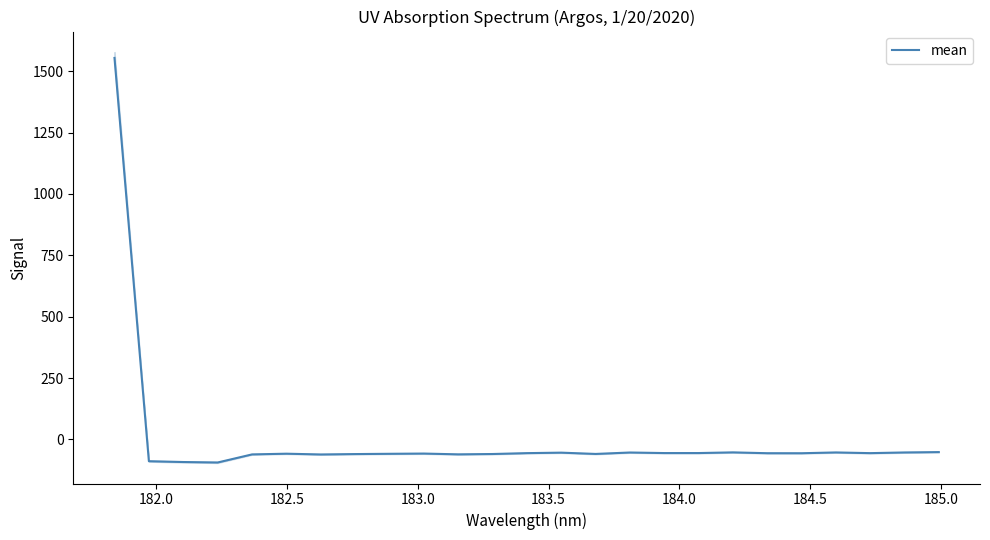

What is the maximum value shown in the chart?

1554.2